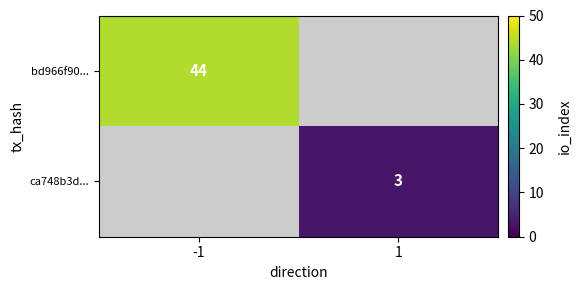

The ca748b3d... series shows 1 at 1. True or false?

False